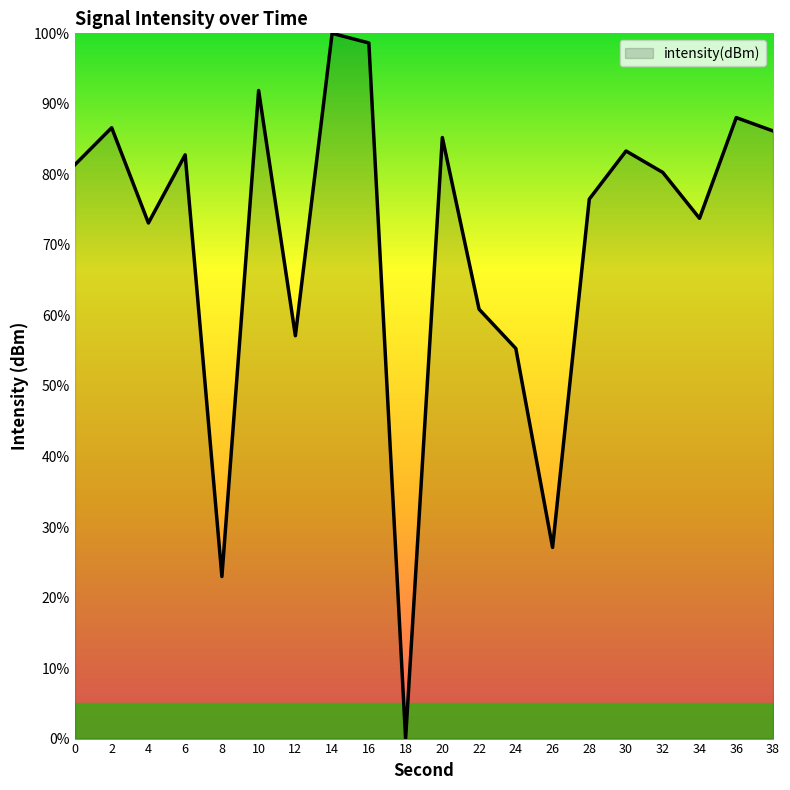

Where is the data nearest to the value 50?

24